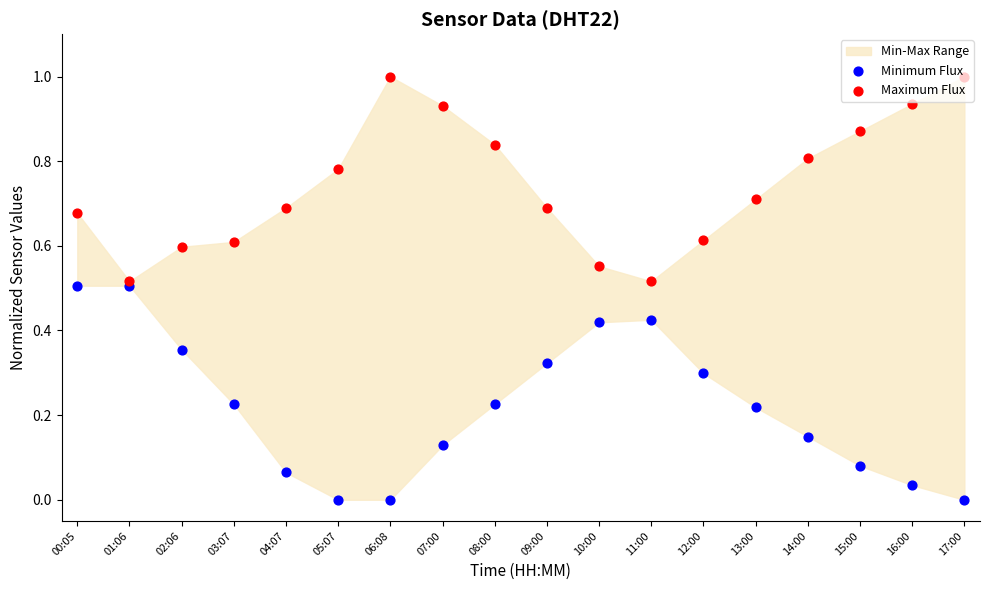

Which series contains the highest Y value?

Maximum Flux